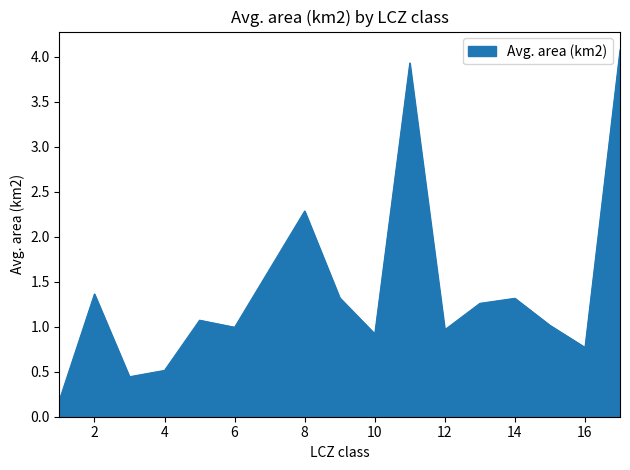

What is the difference between the maximum and minimum values?

3.9